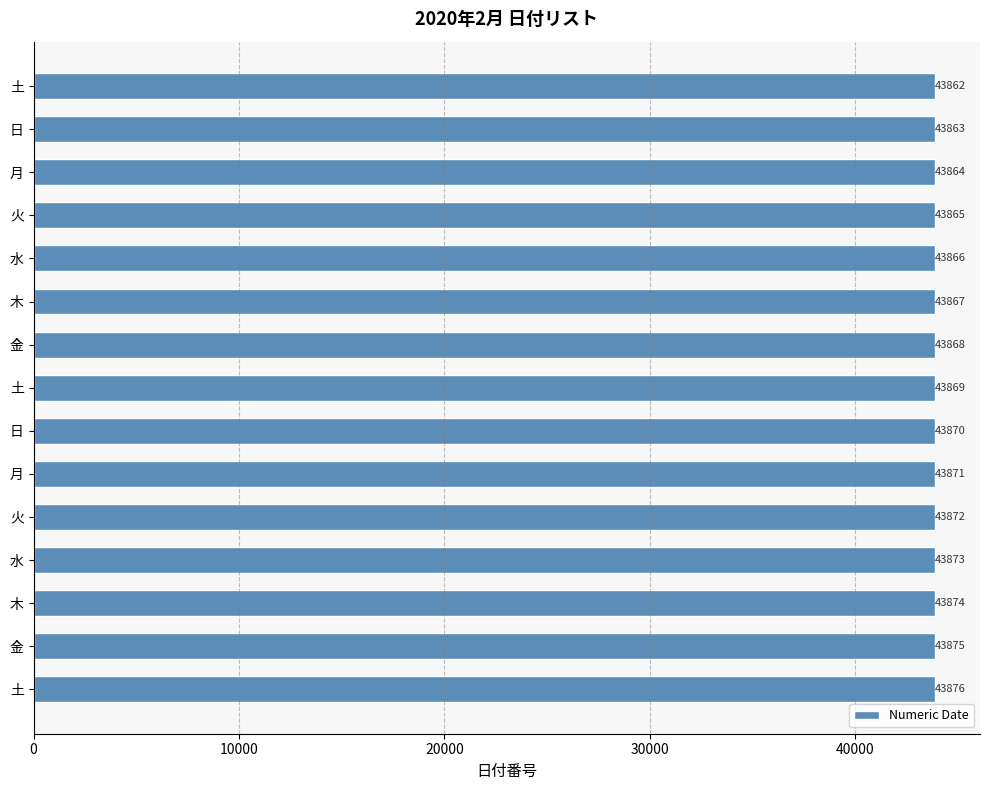

What is the sum of all values?

658035